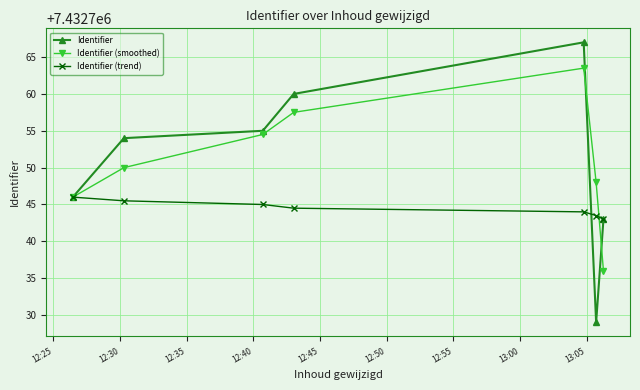

After their last crossing, which series has the higher values: Identifier (smoothed) or Identifier?

Identifier